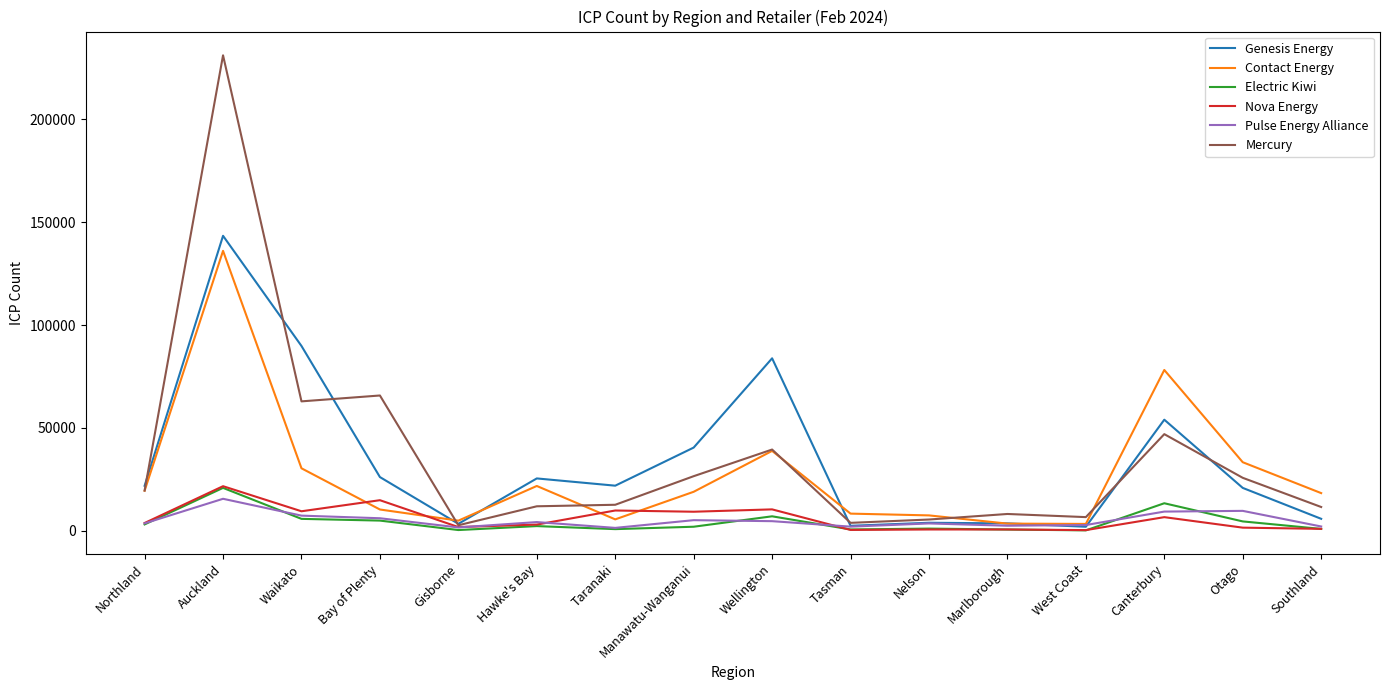

At which category does Contact Energy reach its first local peak?

Auckland